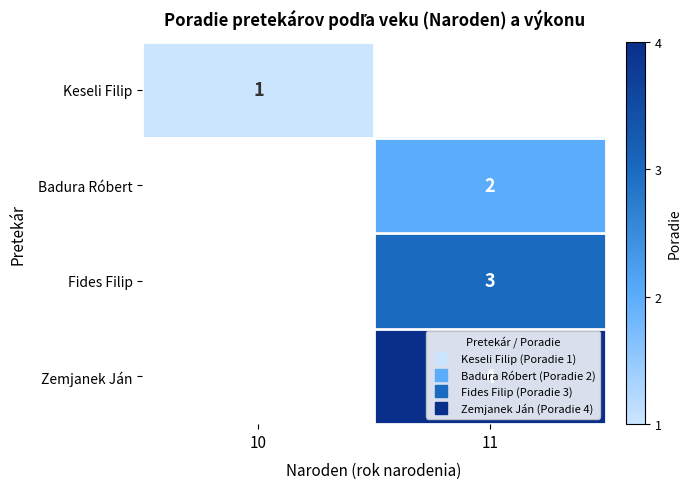

How many values in Fides Filip are above zero?

1